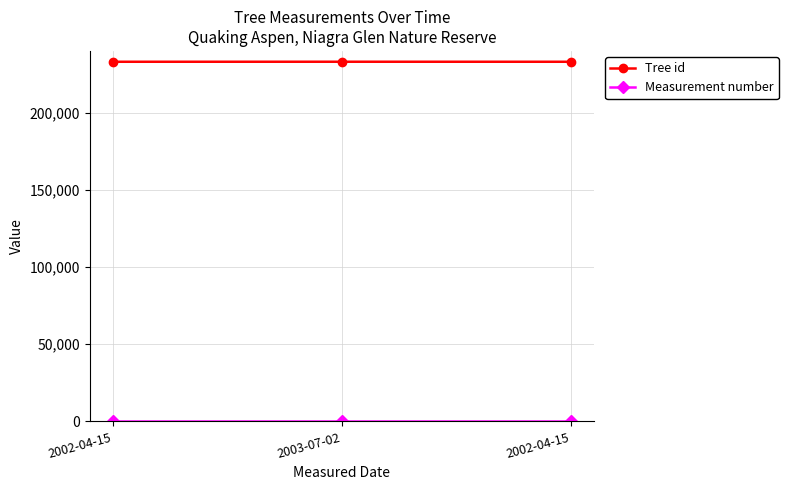

Between 2003-07-02 and 2002-04-15, which is larger?

2003-07-02